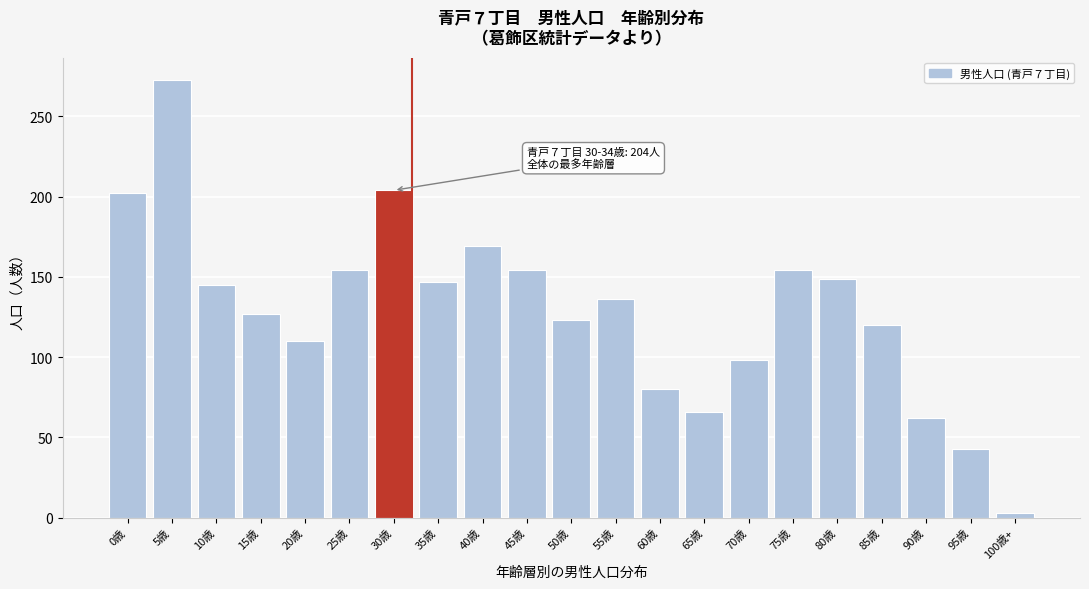

Reading left to right, extract all data points from this chart.

202	273	145	127	110	154	204	147	169	154	123	136	80	66	98	154	149	120	62	43	3